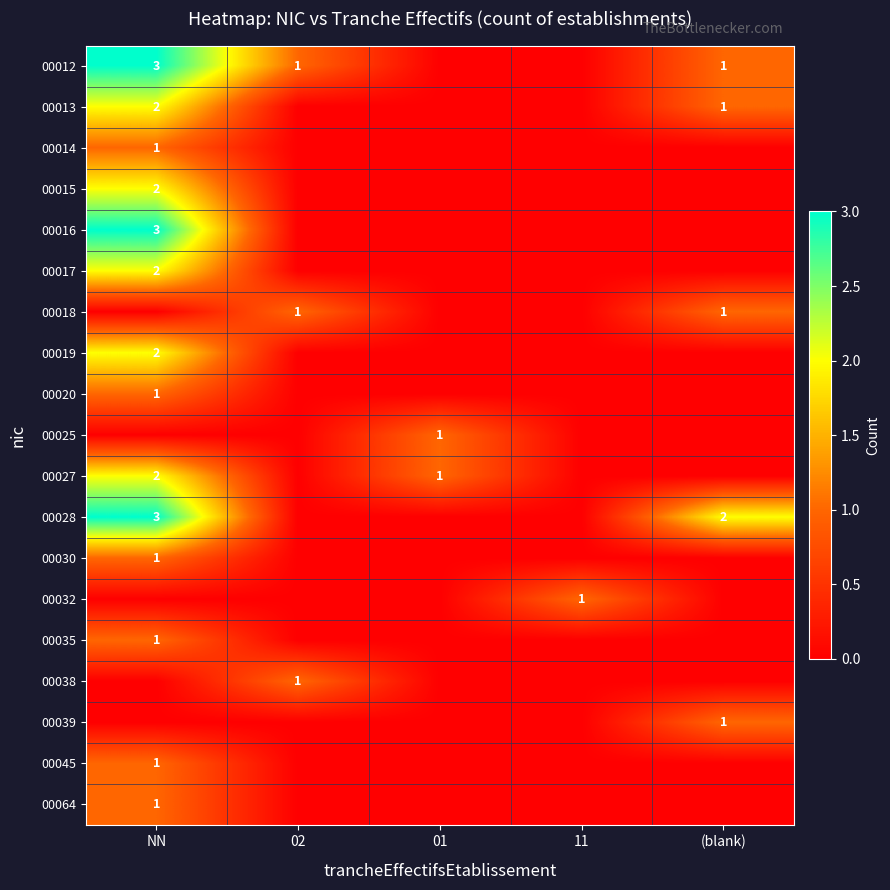

The 00027 series shows 1 at 01. True or false?

True